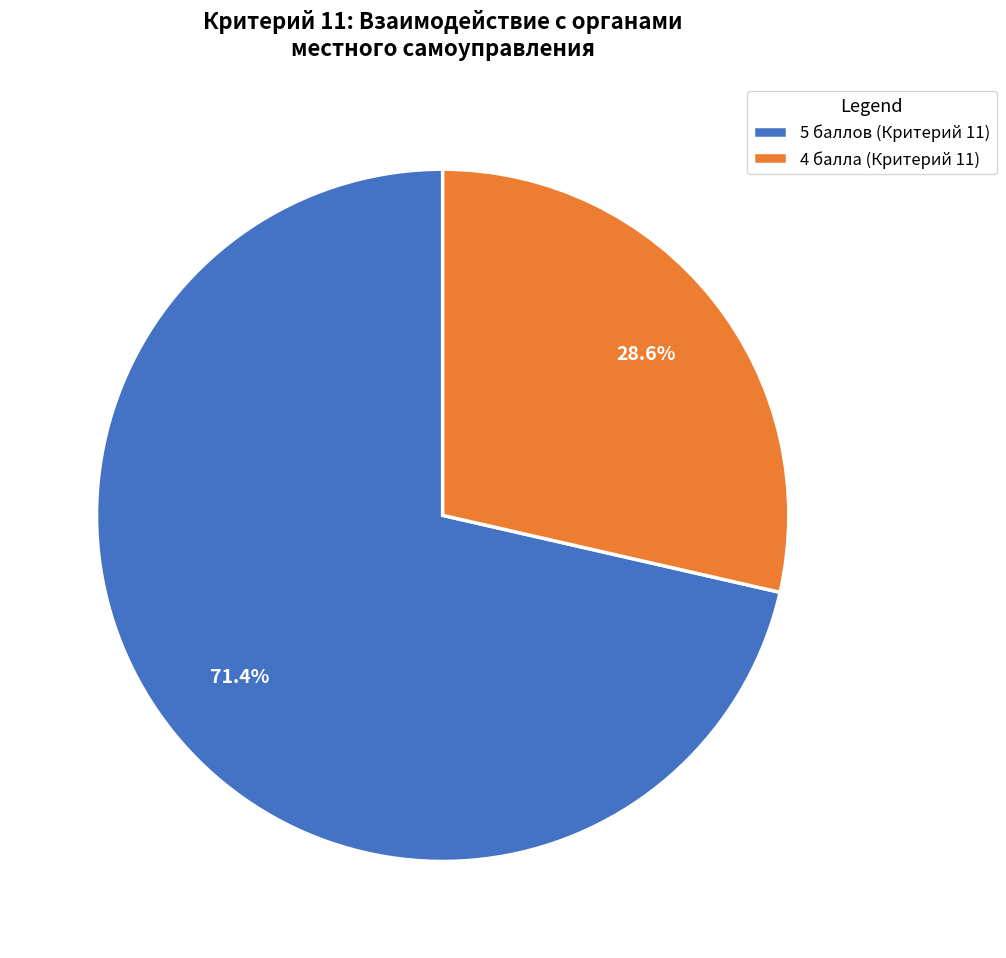

Rank the categories by value from highest to lowest.

5 баллов (Критерий 11), 4 балла (Критерий 11)